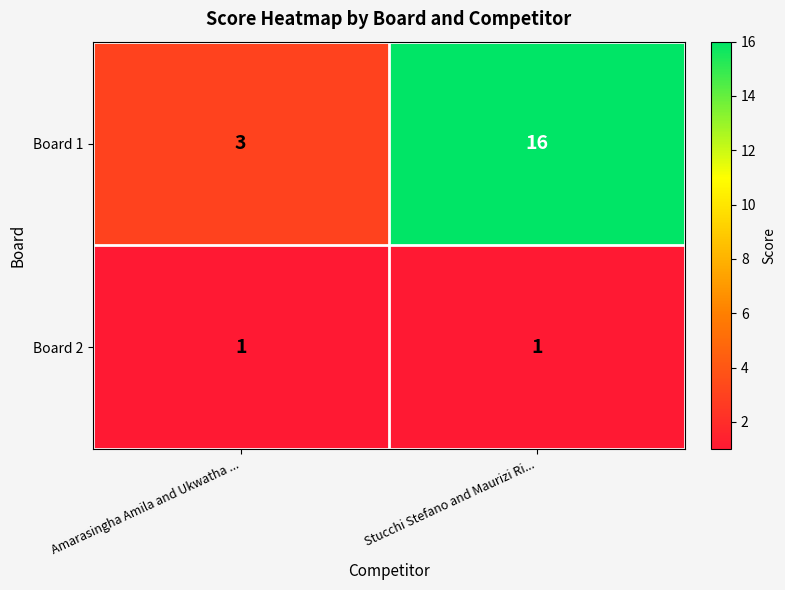

What is the average value of the Board 1 series?

10